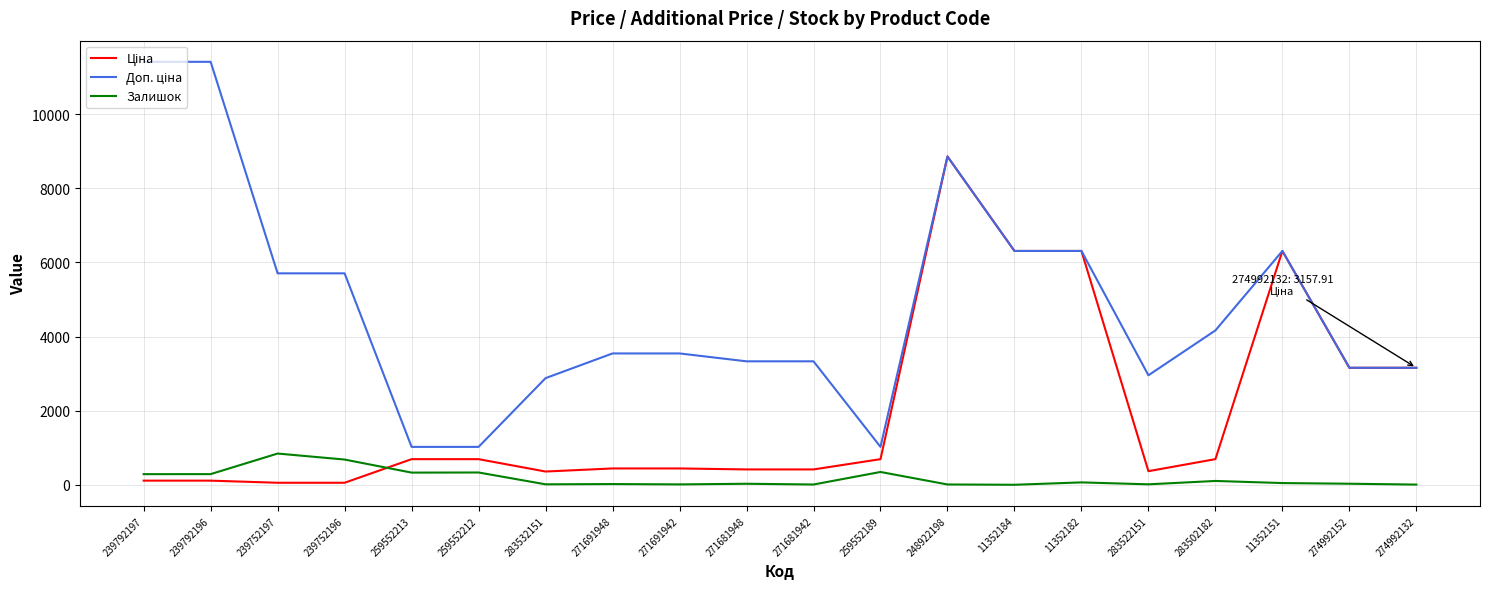

How many distinct data groups are displayed?

3